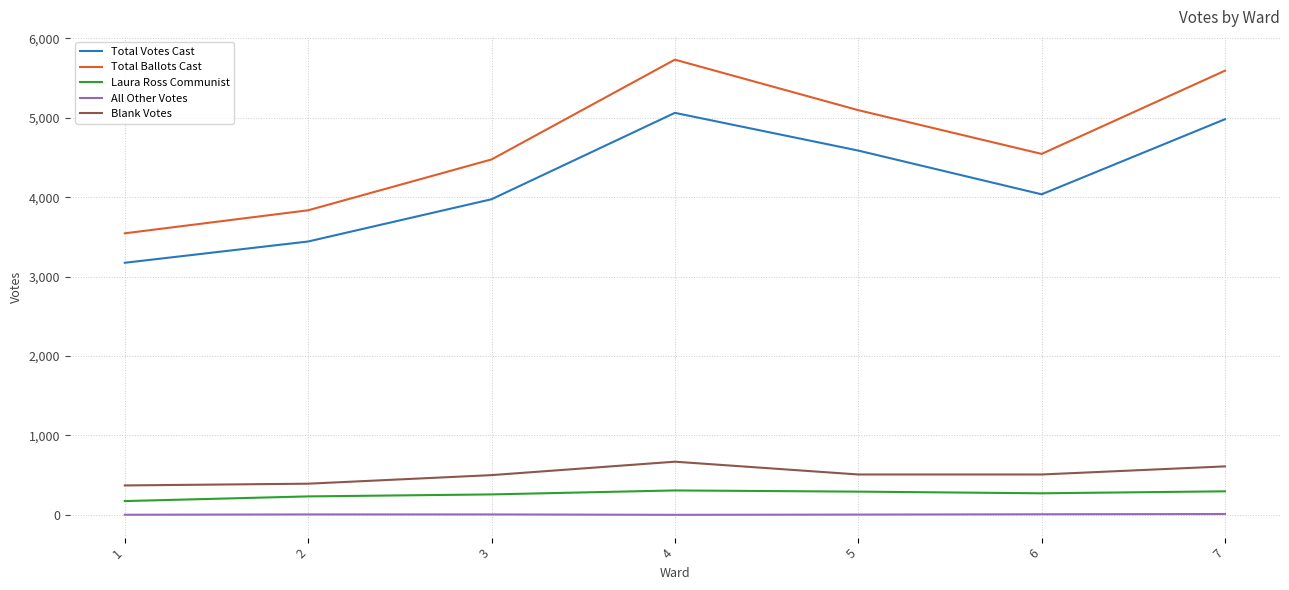

At which category is the sum across all series the highest?

4